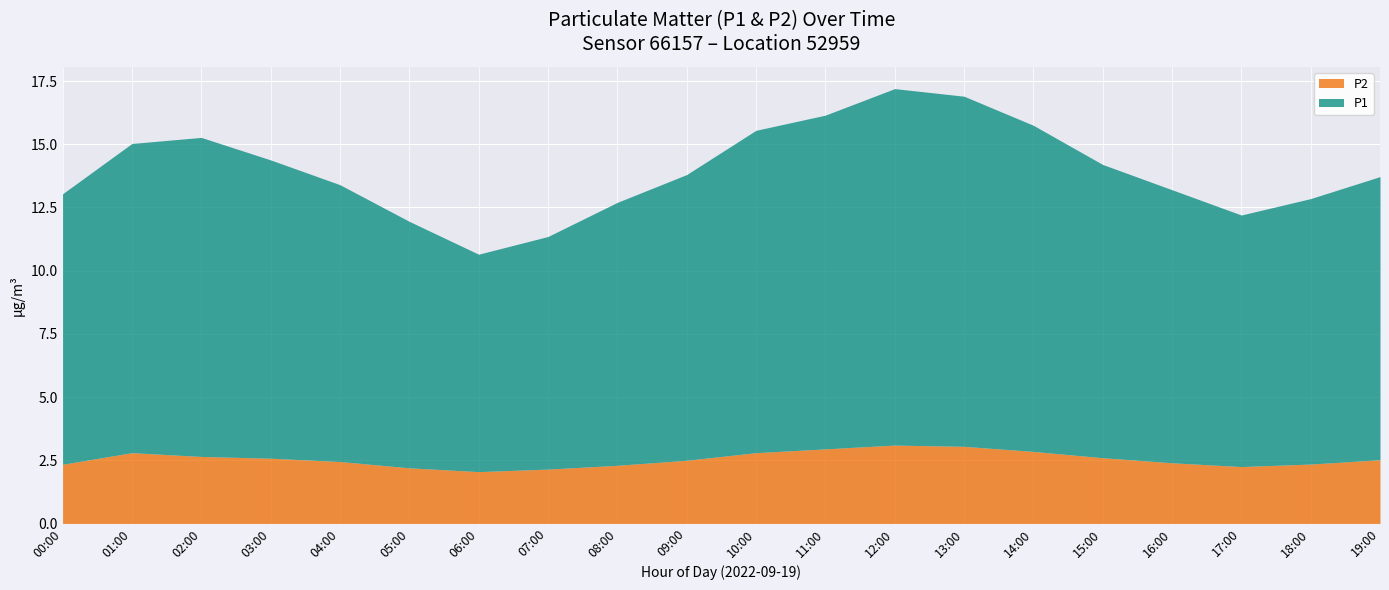

How many values in the P1 series are below 11?

9